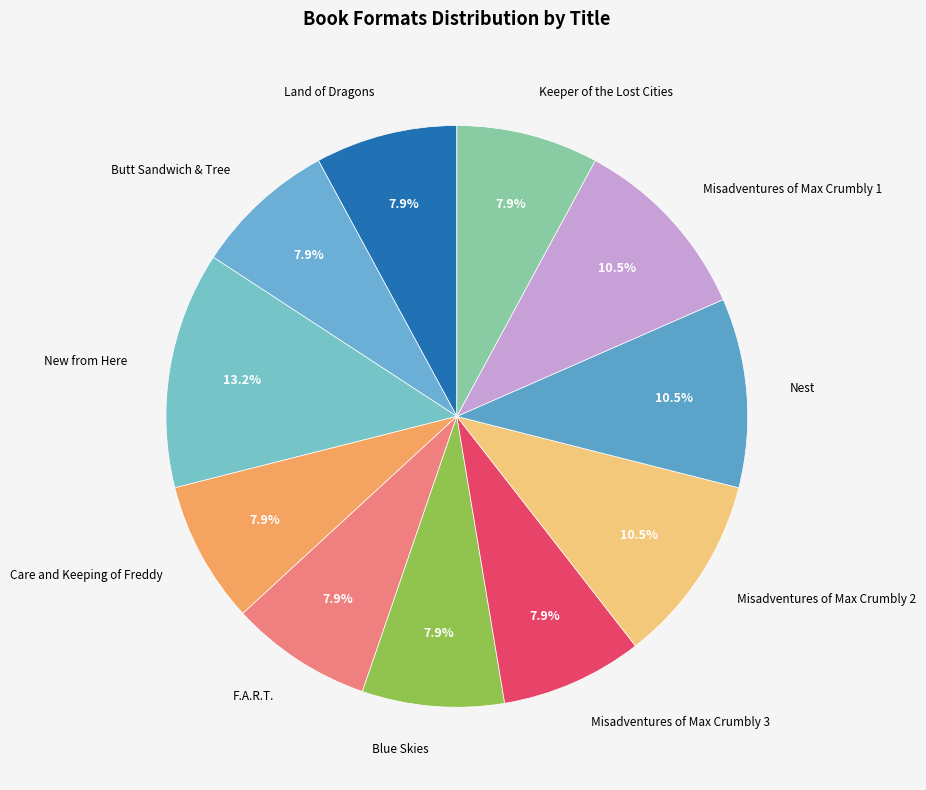

To the nearest percent, what is the difference between the largest and smallest slice percentages?

5%